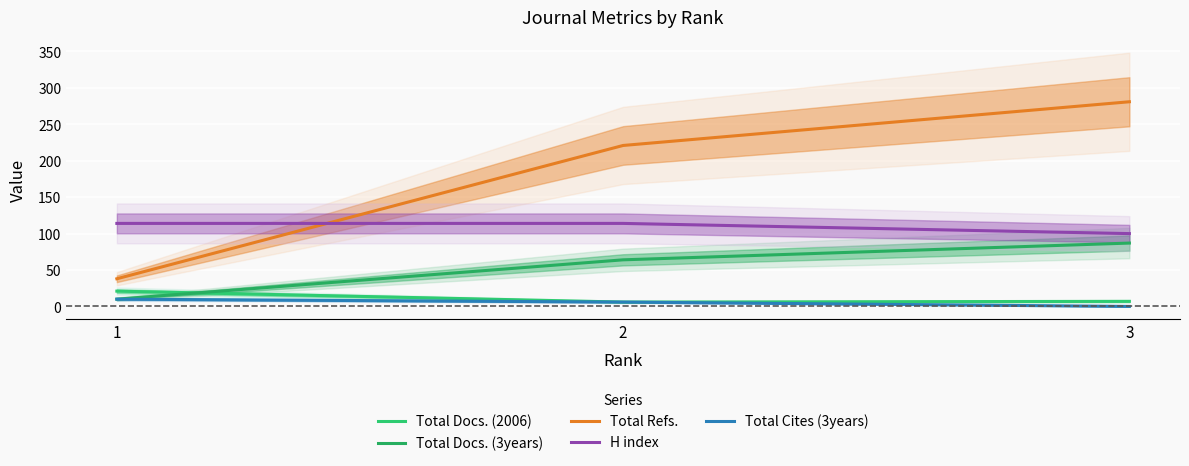

At which category is the sum across all series the highest?

3